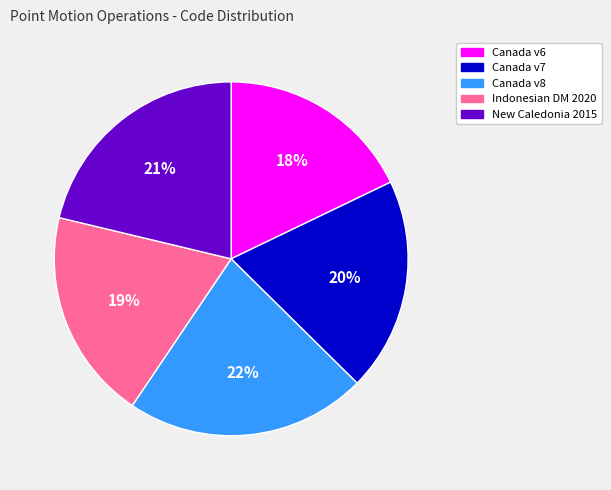

Combined, do New Caledonia 2015 and Indonesian DM 2020 account for over 50%?

No